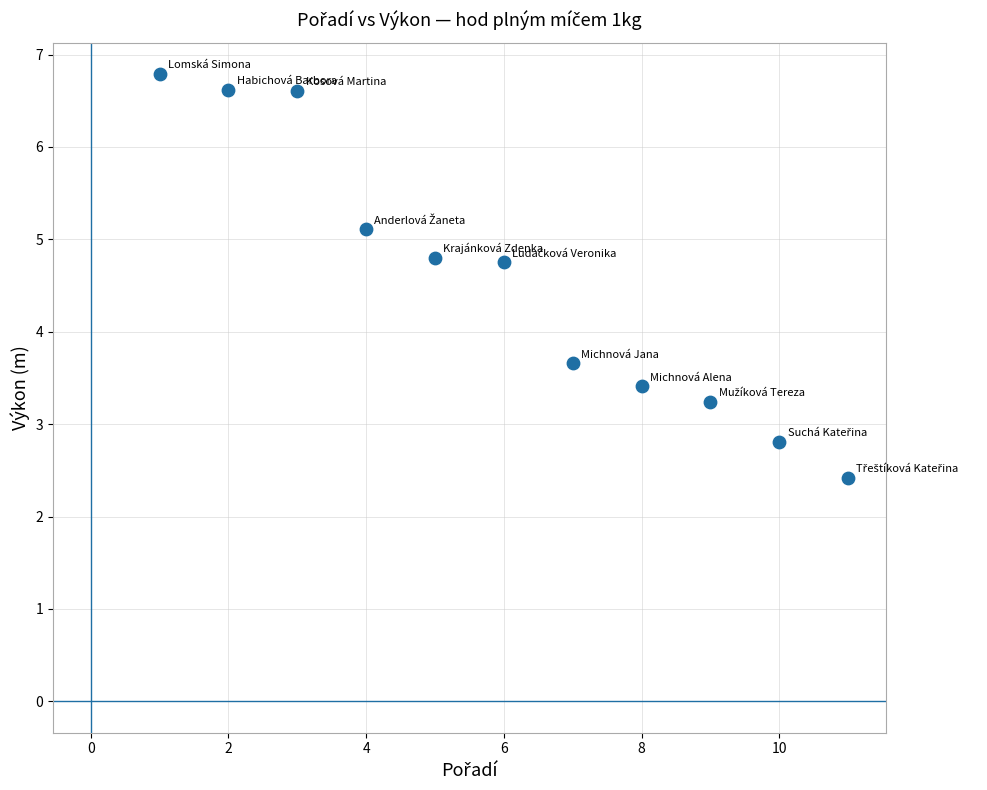

What Y value in the scatter plot is closest to 4?

3.7